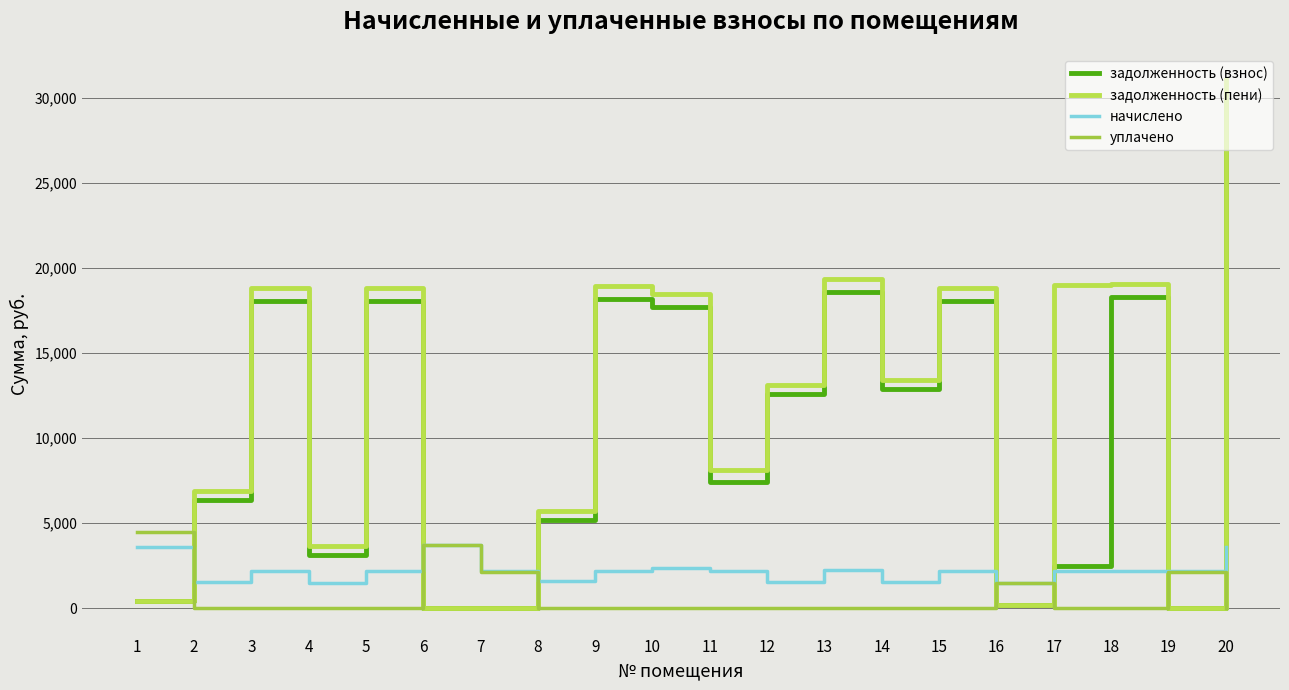

How many values in the задолженность (взнос) series exceed 12594?

10